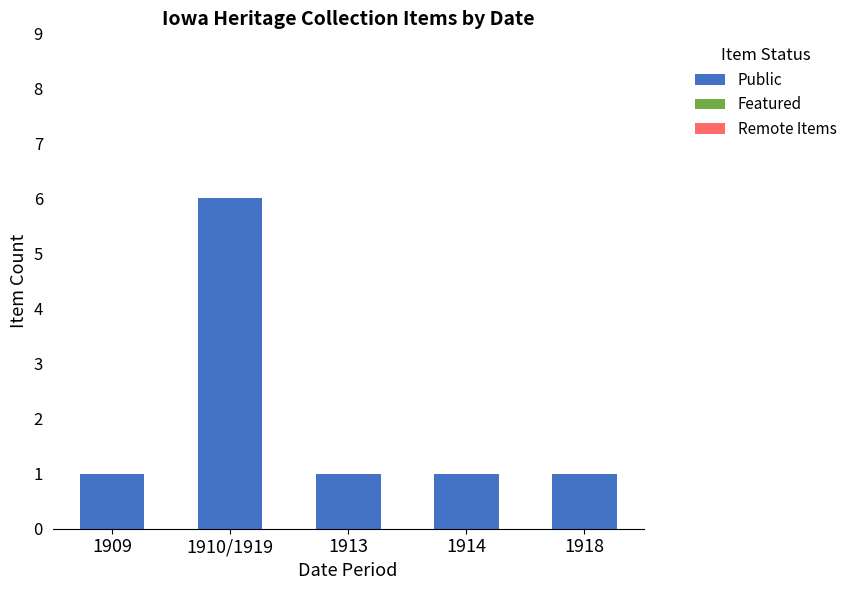

Reading left to right, list all the values displayed in this chart.

1909=1	1910/1919=6	1913=1	1914=1	1918=1